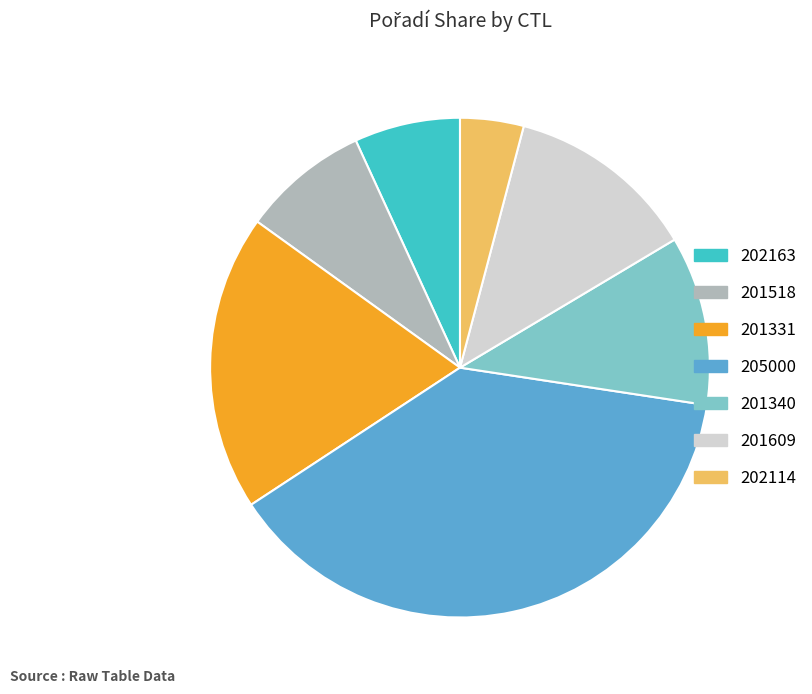

The 205000 slice represents 38% of the pie. True or false?

True